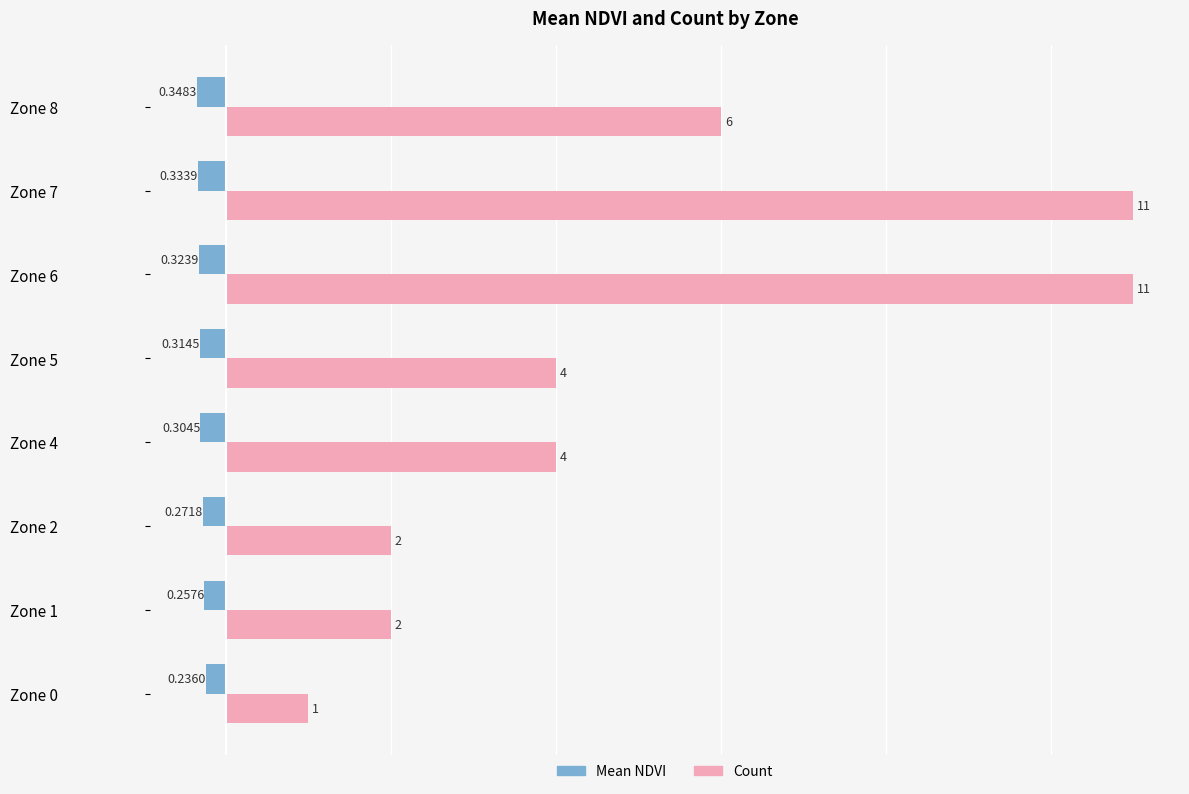

At which category is the sum across all series the highest?

Zone 6